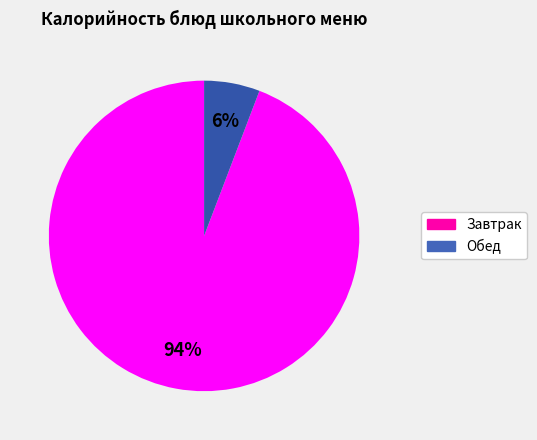

Count the number of slices in the pie.

2